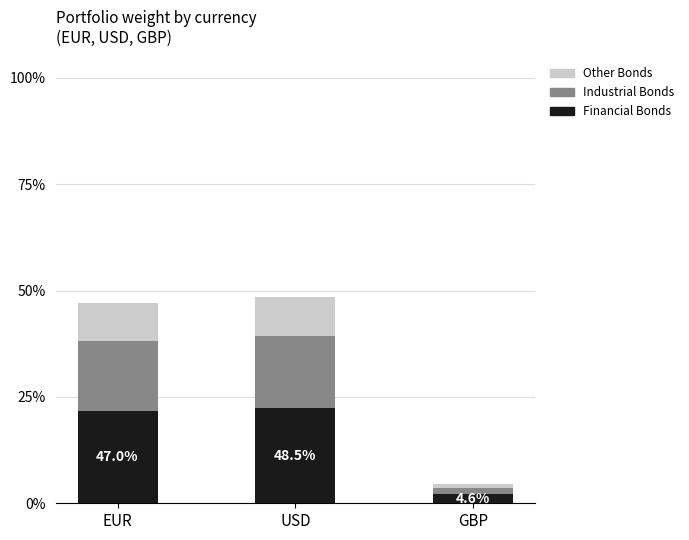

What is the total value across all series at USD?

48.5